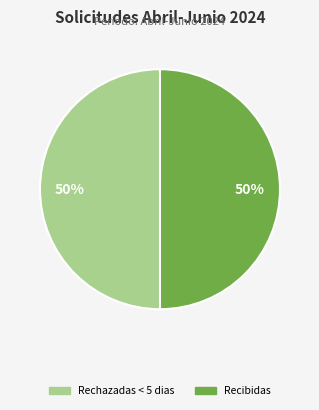

To the nearest percent, what is the average slice percentage?

50%